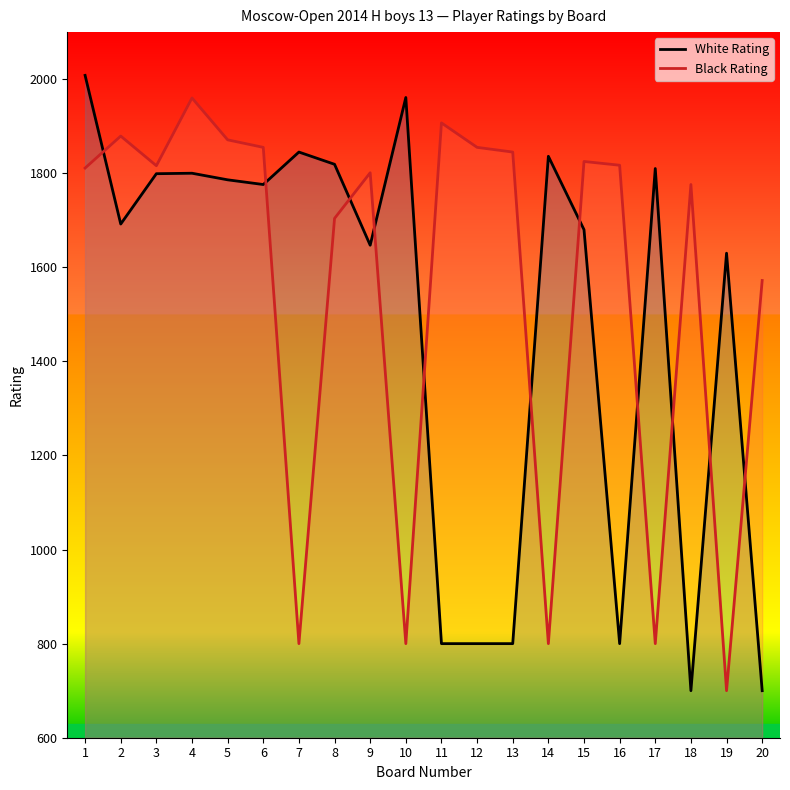

Where does the White Rating series first go above 1776?

1